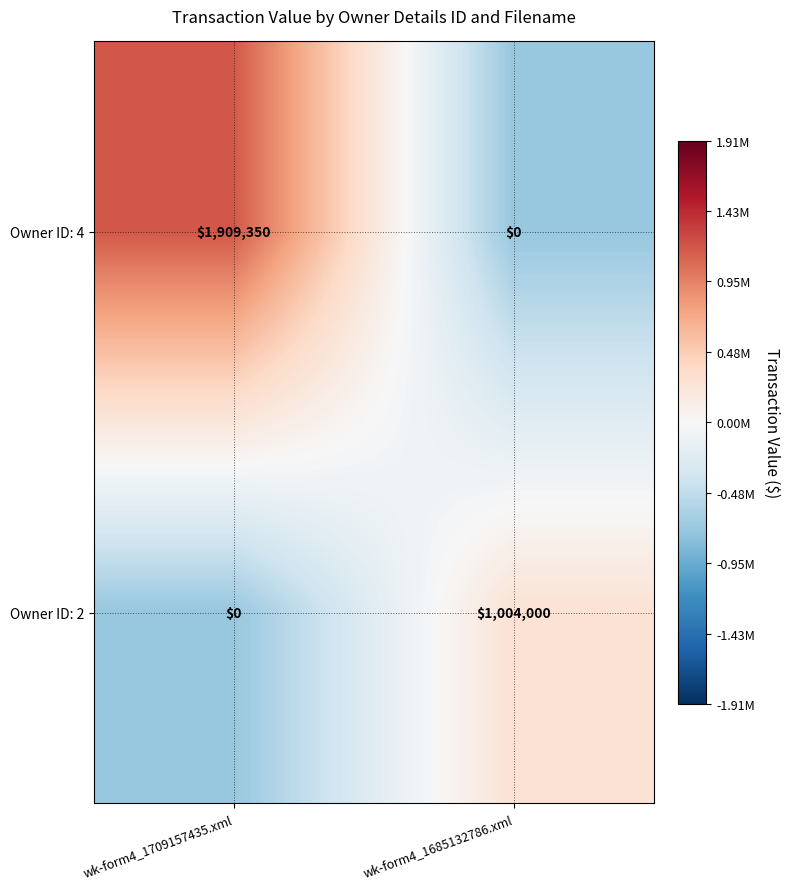

Where is Owner ID: 2 nearest to the value 502000?

wk-form4_1709157435.xml